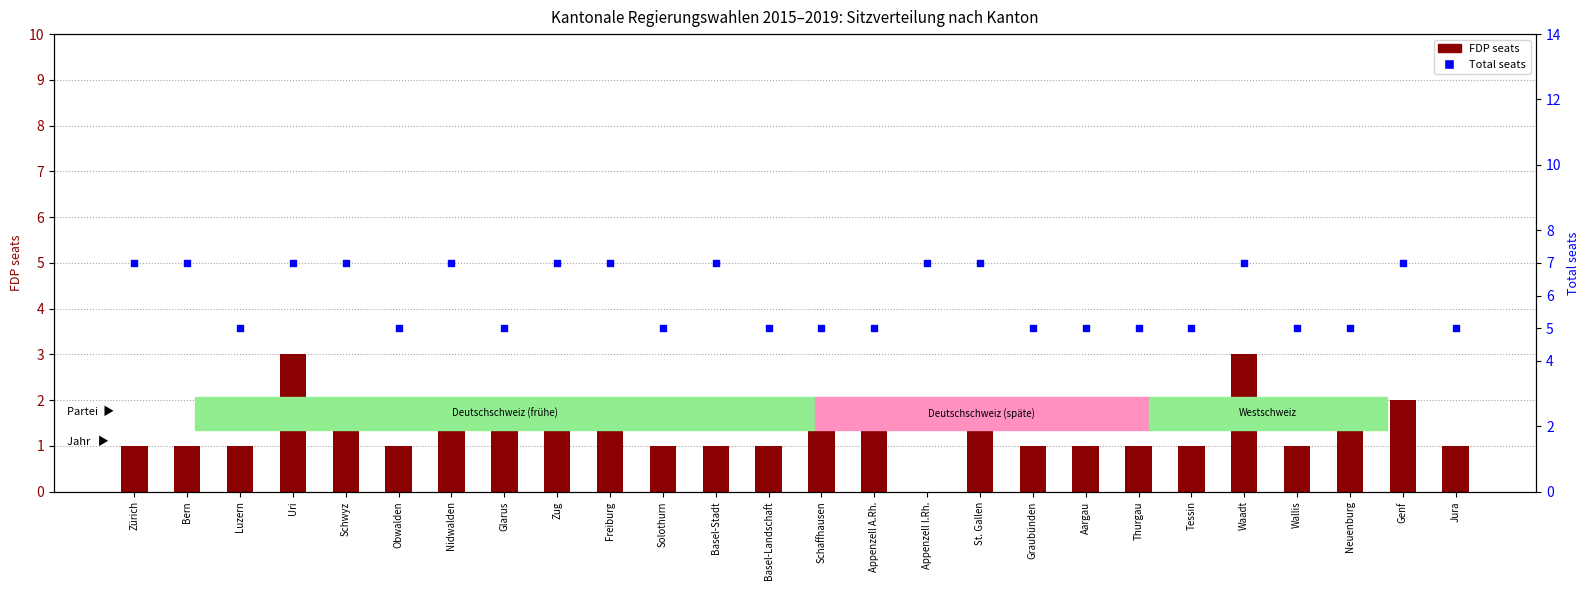

Which series has the largest total across all categories?

Total seats